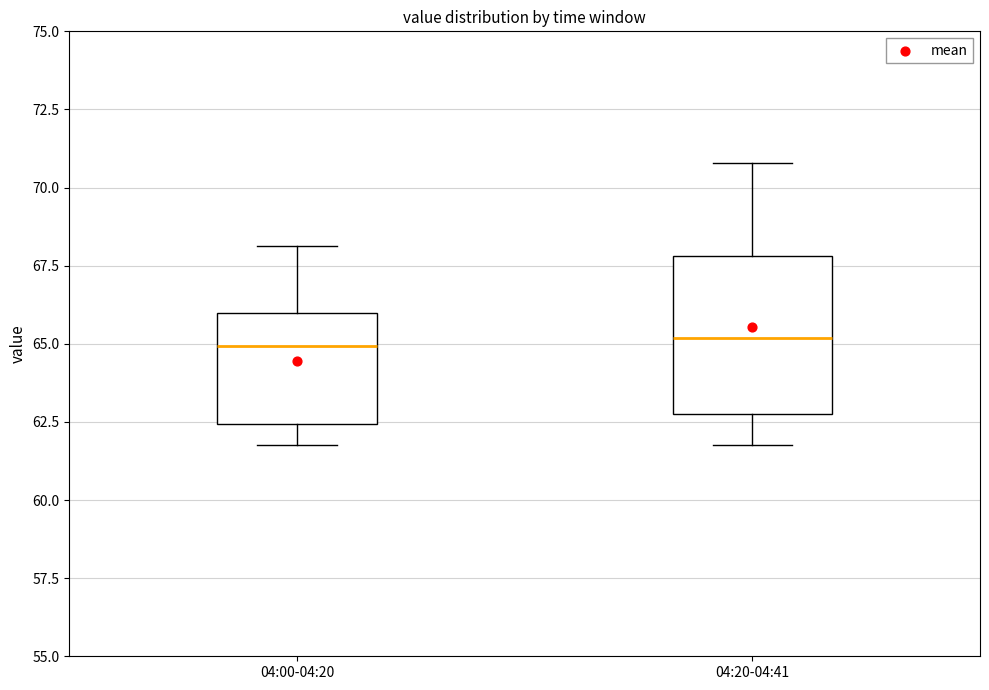

Reading left to right, transcribe this box plot: for each box, give where its median line is, the range the box spans, and where its two whiskers end, as read against the y-axis. The values are not printed on the chart, so give them approximately, as read against the axis.

04:00-04:20: median 65.0, box 62.5 to 66.0, whiskers 62.0 to 68.0
04:20-04:41: median 65.0, box 62.5 to 68.0, whiskers 62.0 to 71.0